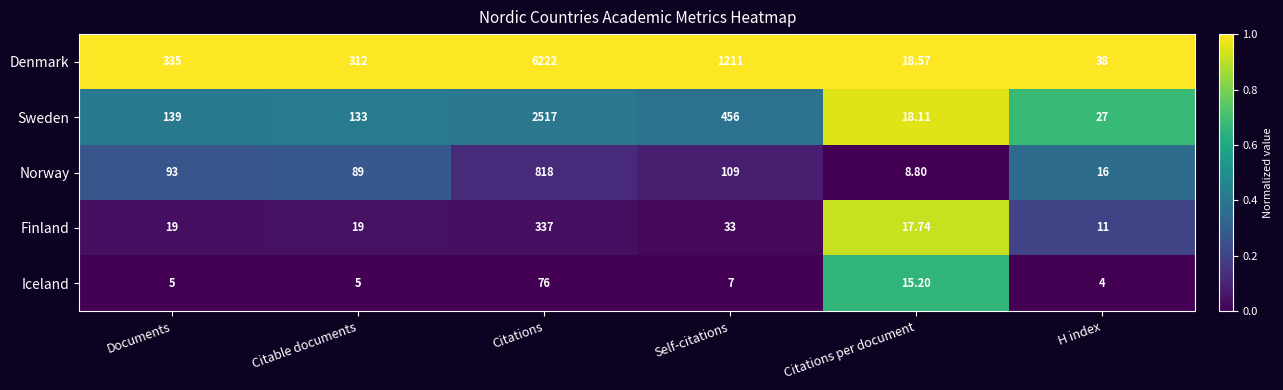

At which category is the sum across all series the highest?

Citations